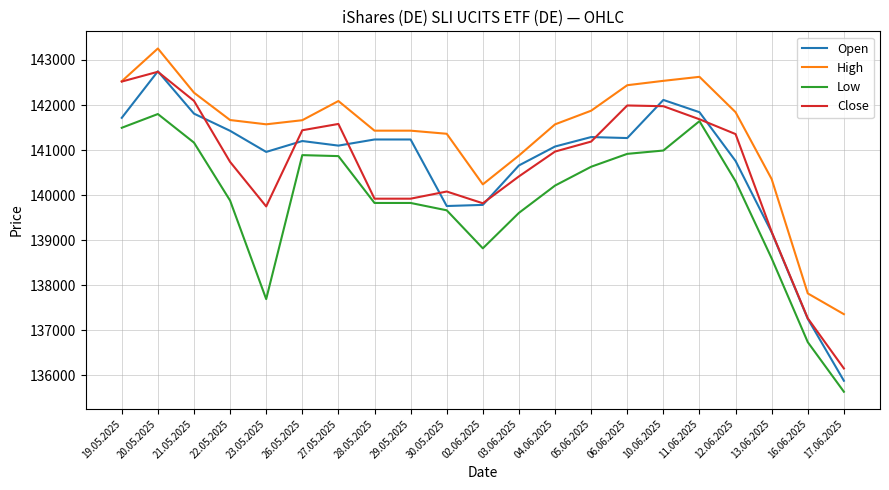

What is the spread (max minus min) of values at 19.05.2025?

1033